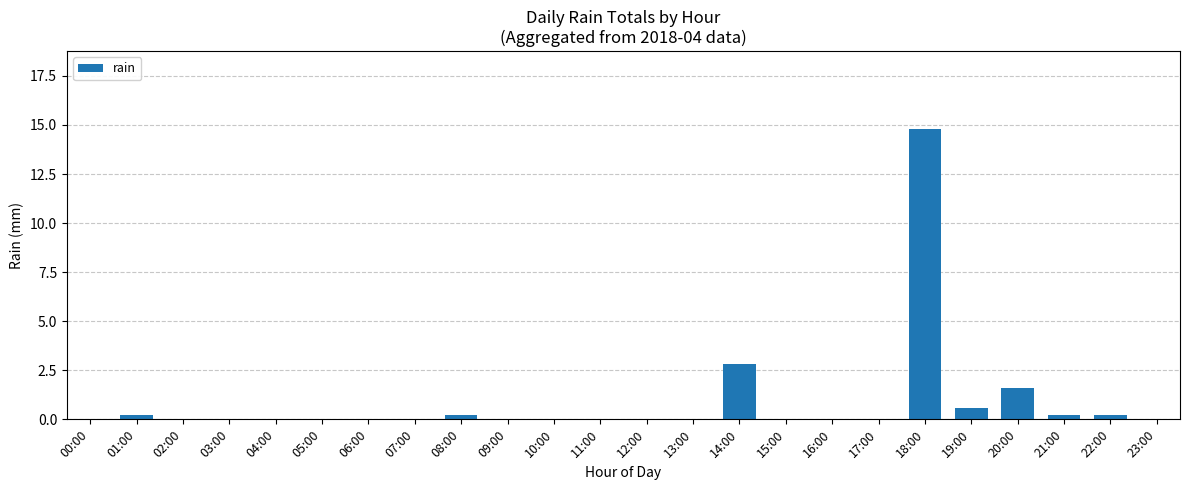

The value at 01:00 is 0.2. True or false?

True